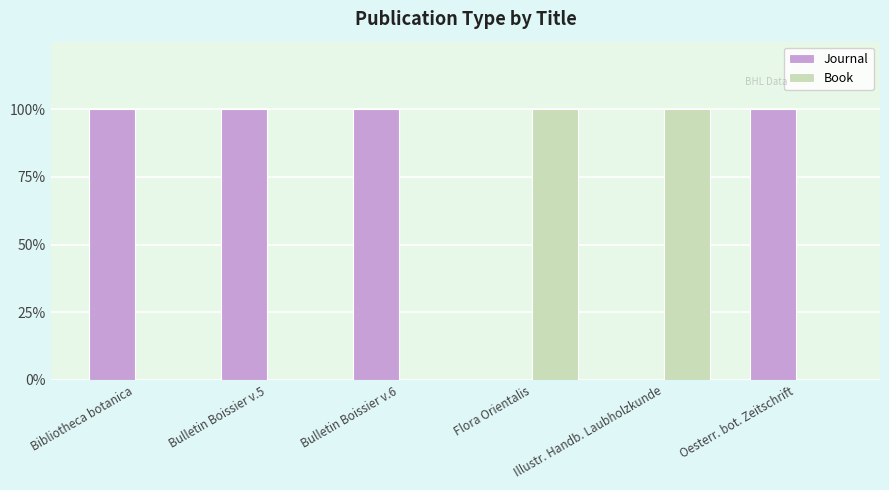

The value of Journal at Bibliotheca botanica is 1. True or false?

True